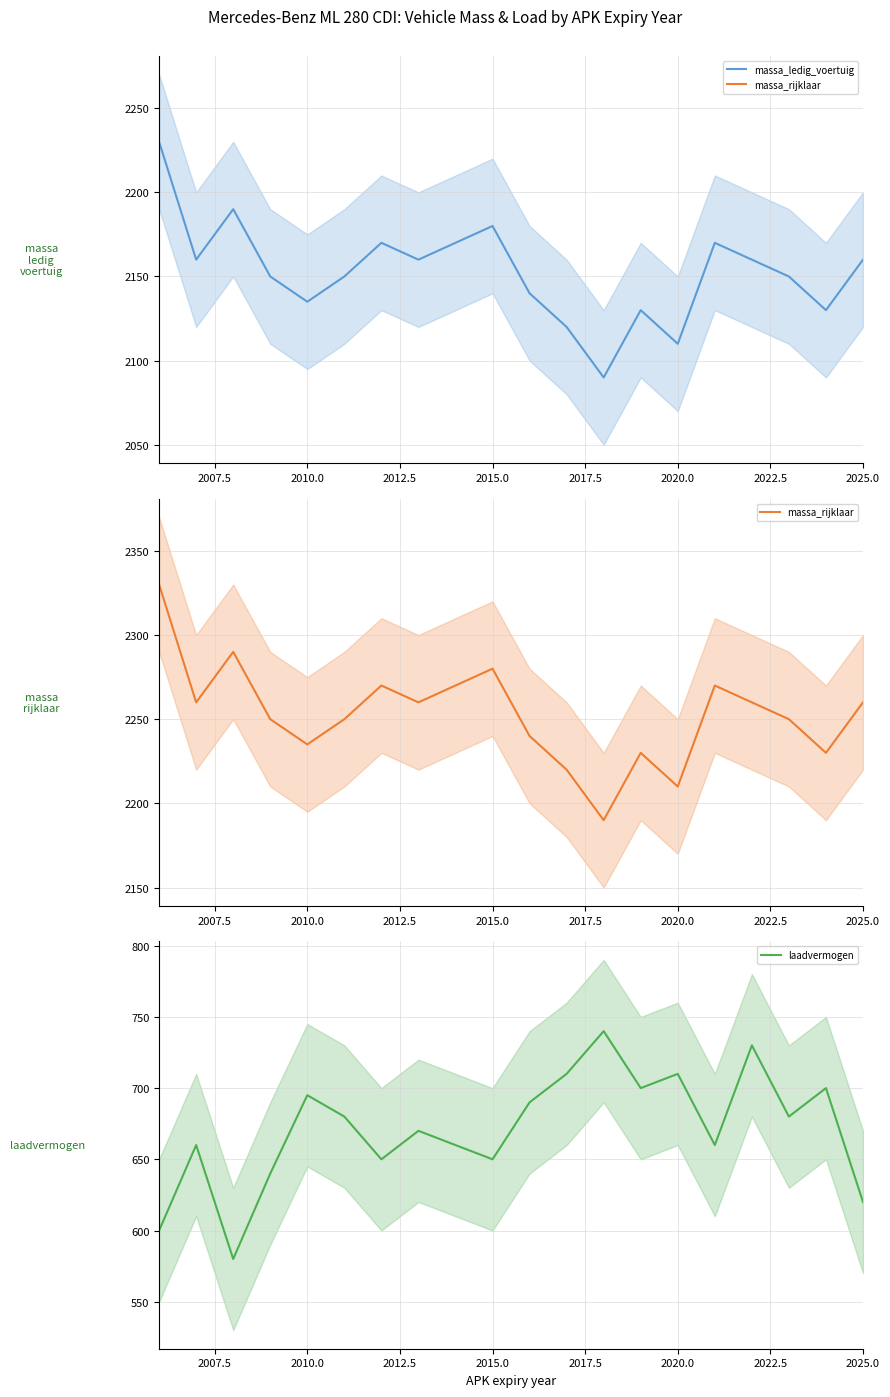

How many lines are shown in the chart?

3